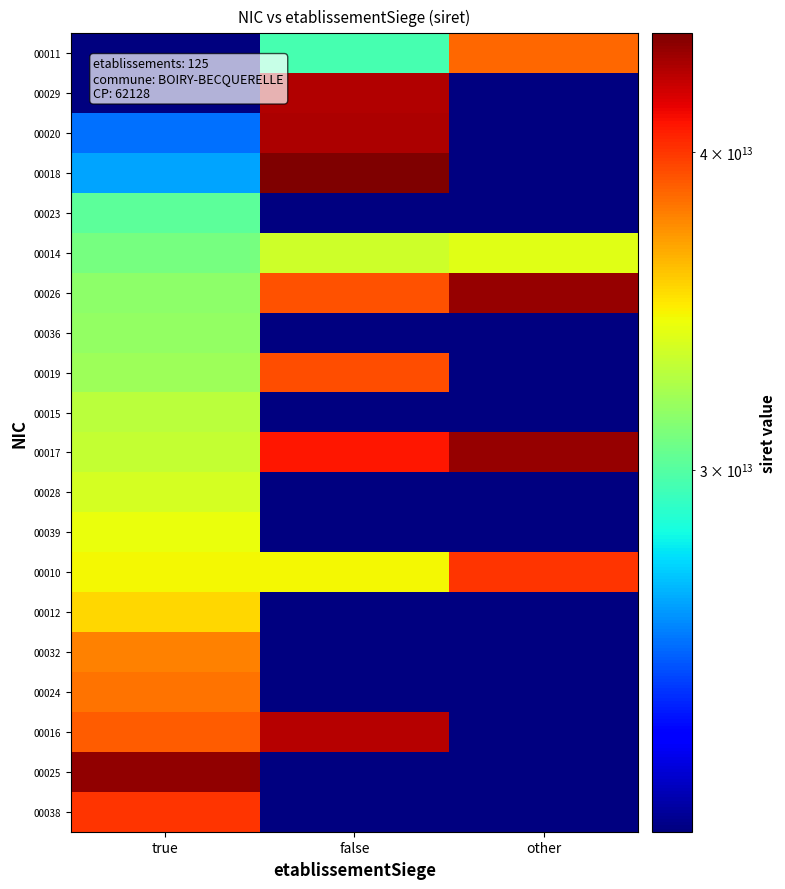

Count the 00014 values in the range 30907946500014 to 33905445400014.

3